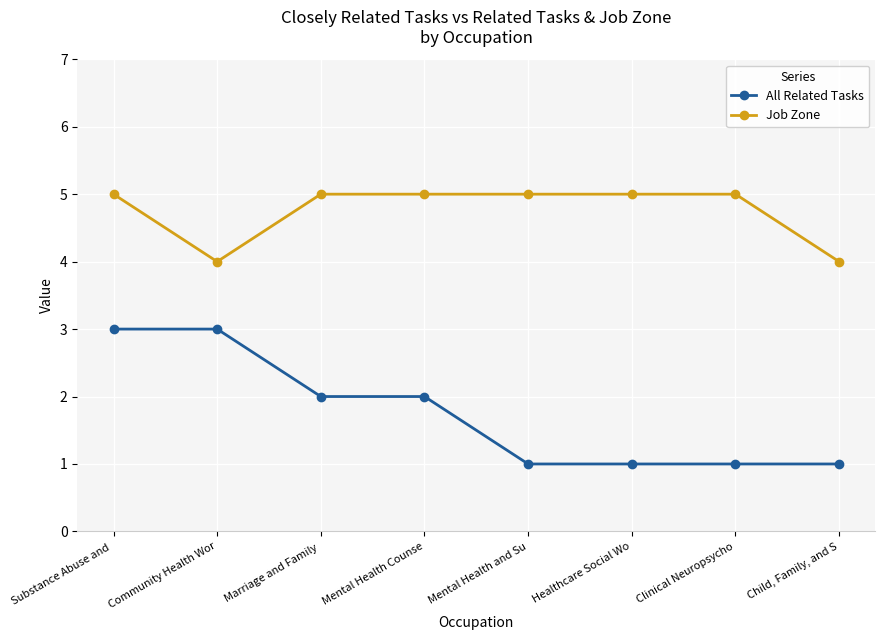

What position from the right is Mental Health Counse?

5